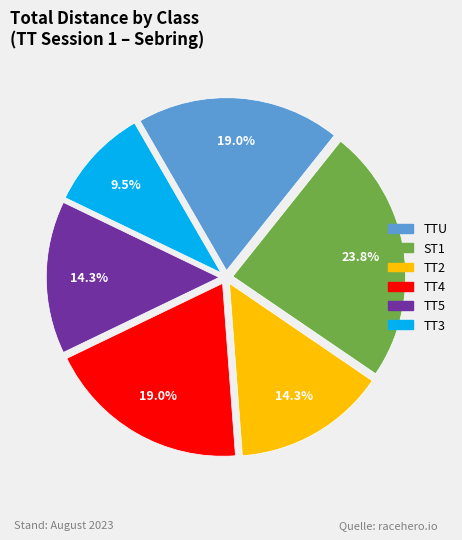

What portion of the pie excludes TT4?

81.0%